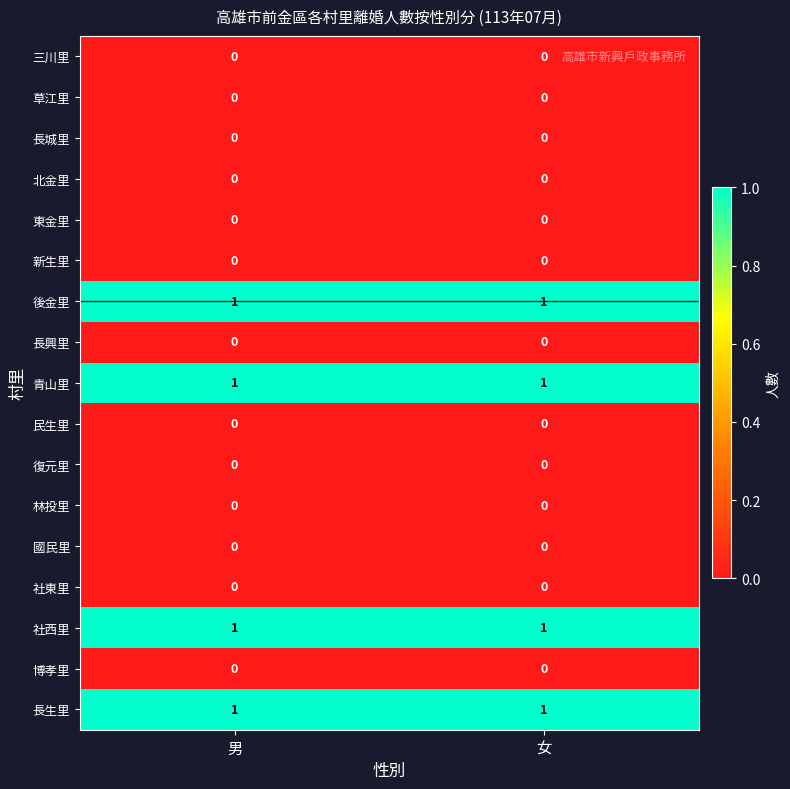

Is it true that 社東里 equals 0 at 女?

True